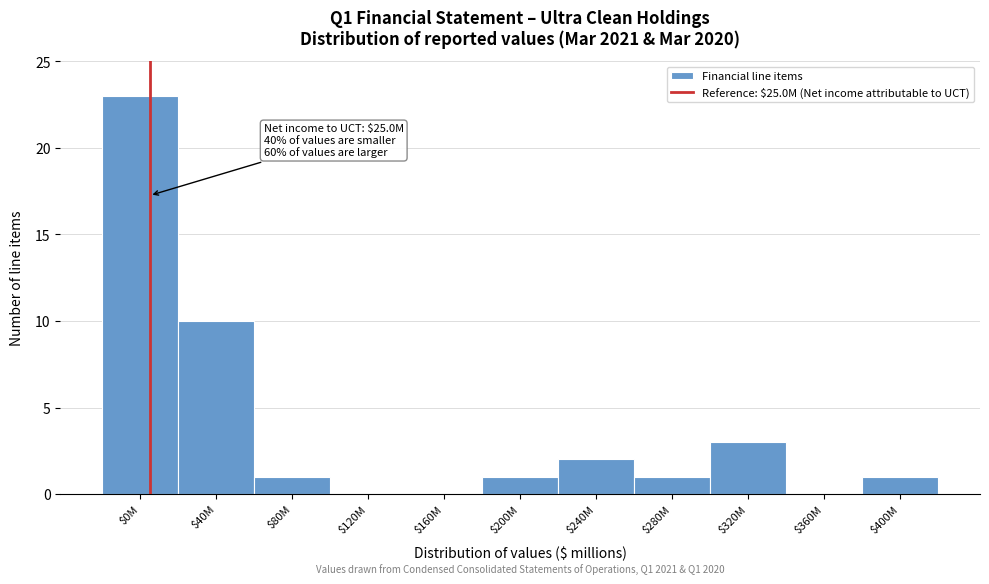

What is the sum of all values?

42